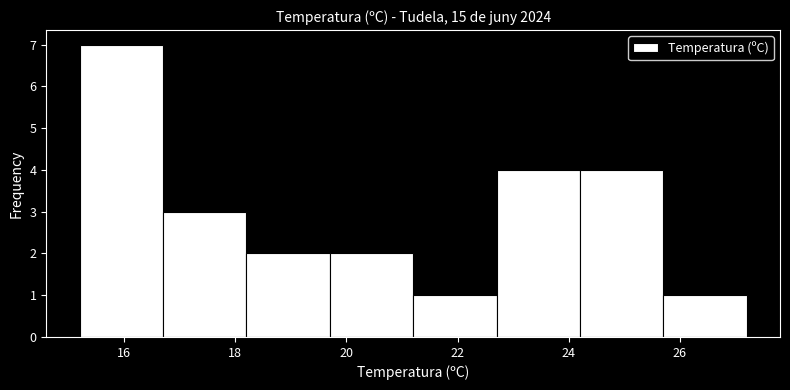

Which range on the x-axis has the tallest bar?

15.2 to 16.7